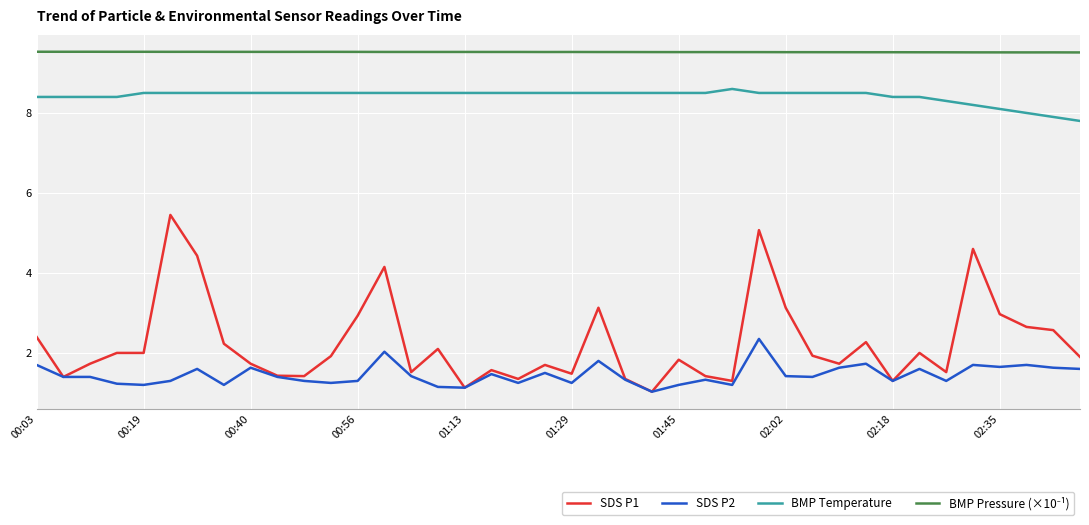

What is the minimum value for SDS P1?

1.0